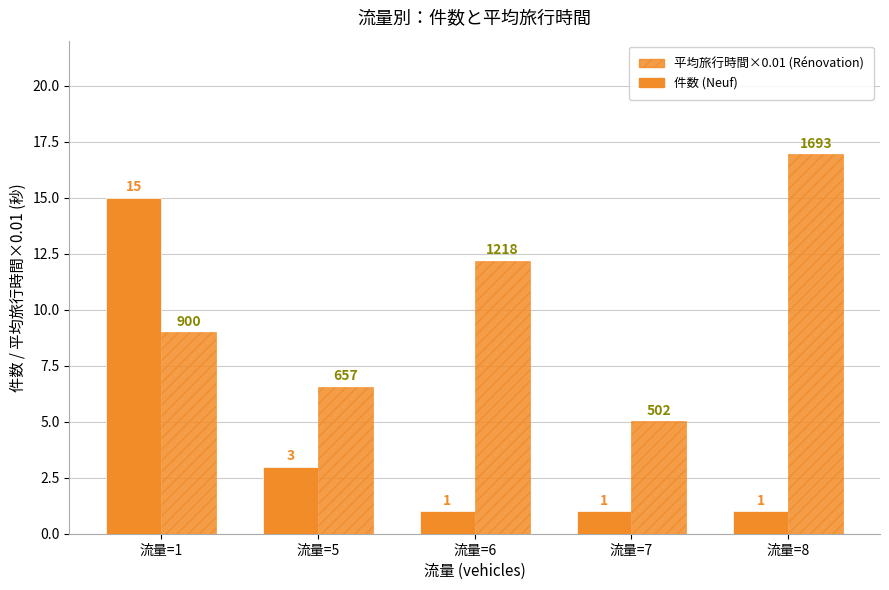

List the series in order of their overall mean, highest first.

平均旅行時間×0.01 (Rénovation), 件数 (Neuf)